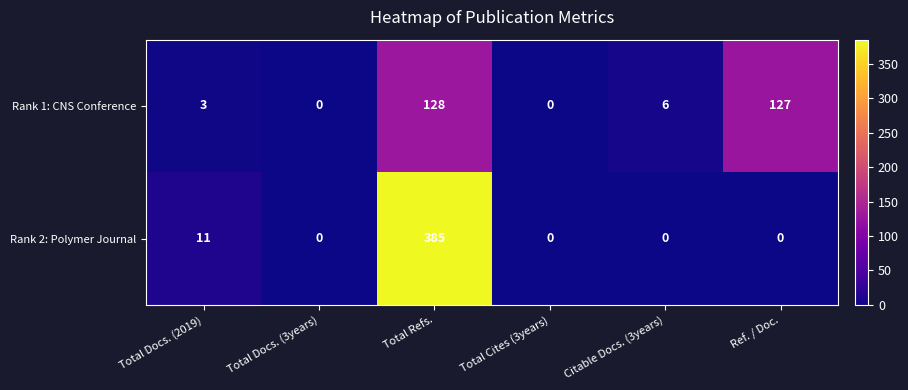

What is the average value of the Rank 2: Polymer Journal series?

66